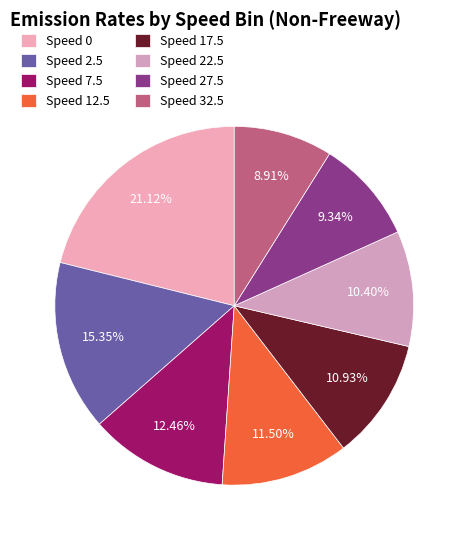

Combined, do Speed 12.5 and Speed 0 account for over 50%?

No